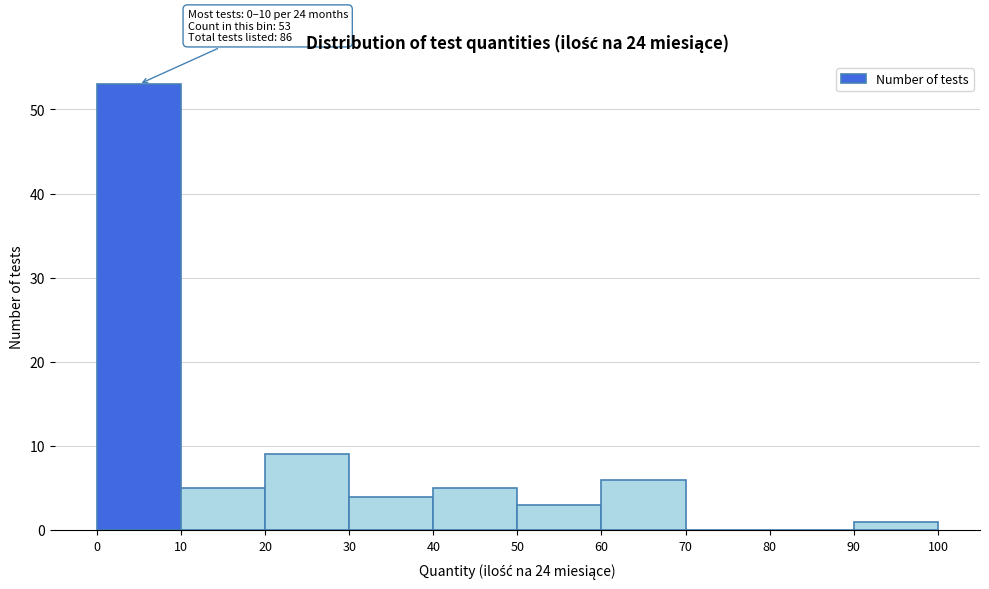

Over which range of the x-axis is the bar tallest?

0 to 10